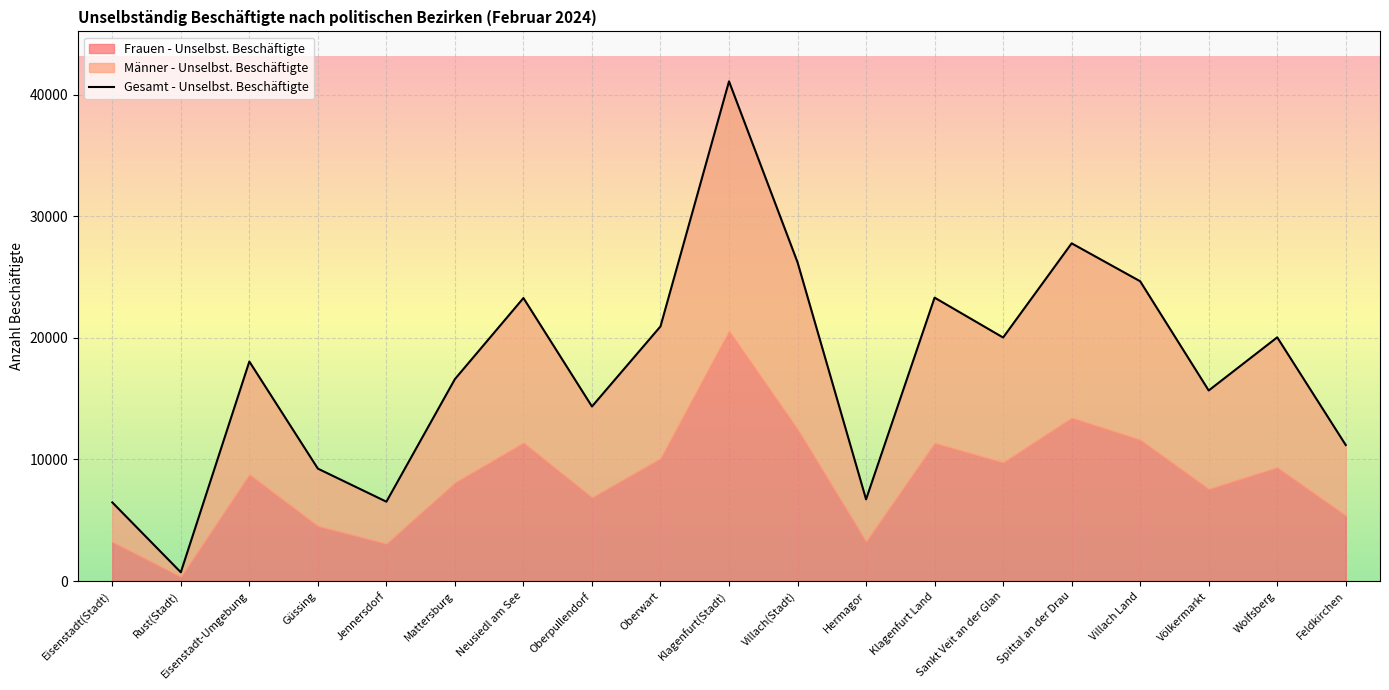

What is the greatest value displayed?

41120